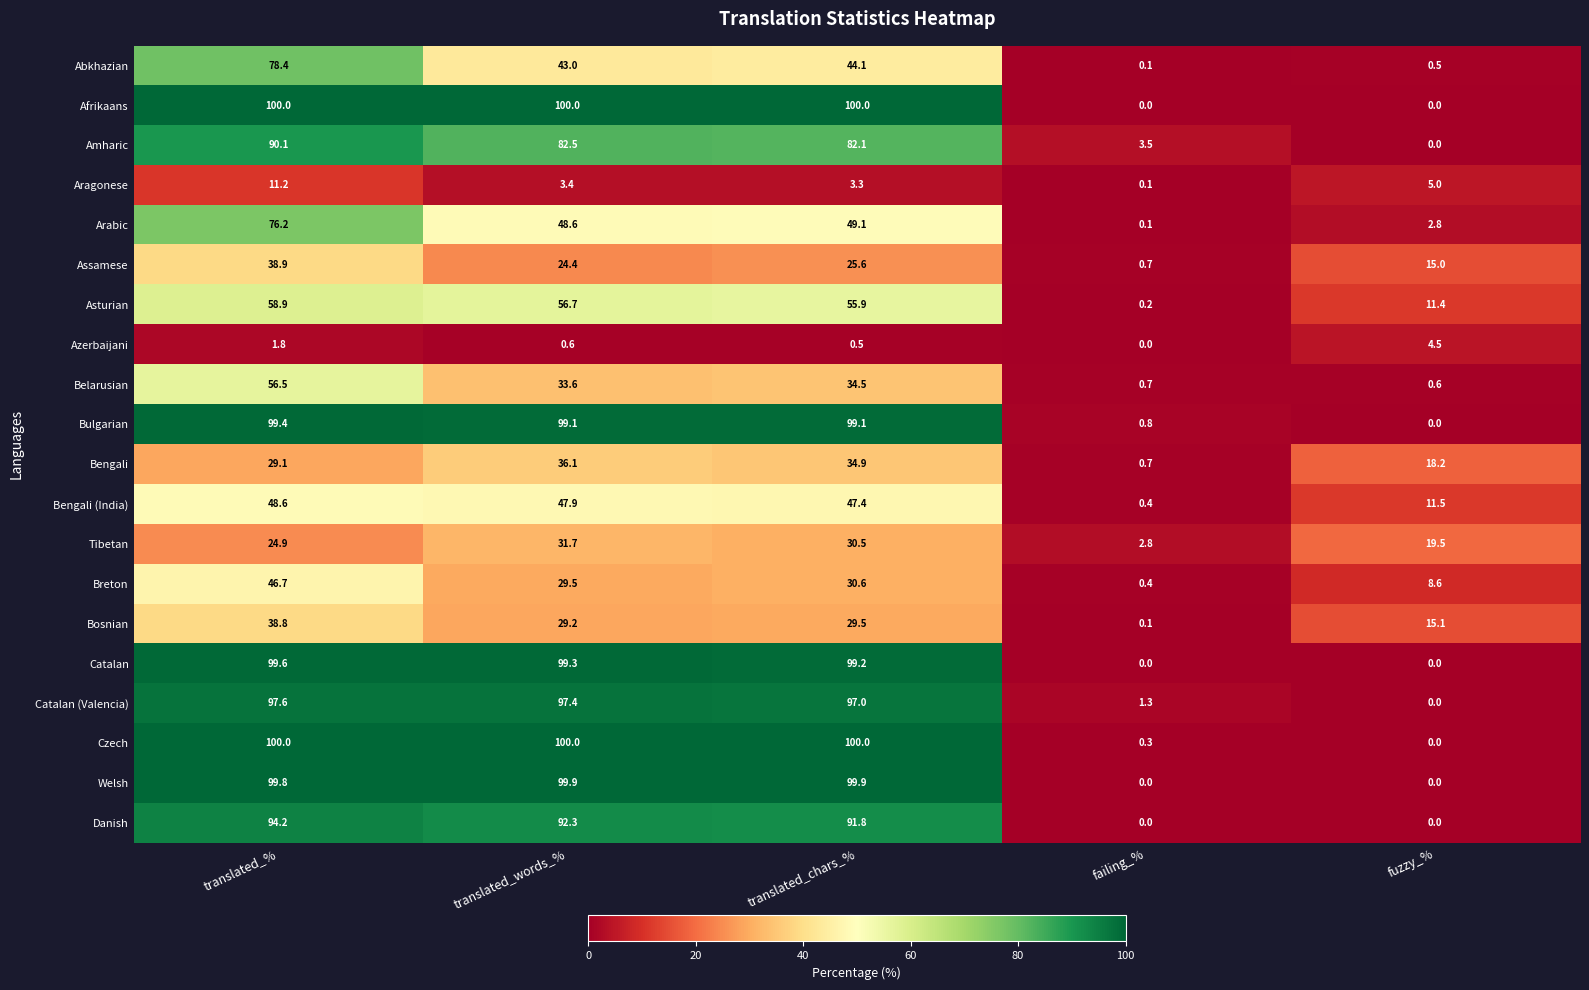

Which series changed the most between translated_% and translated_chars_%?

Abkhazian